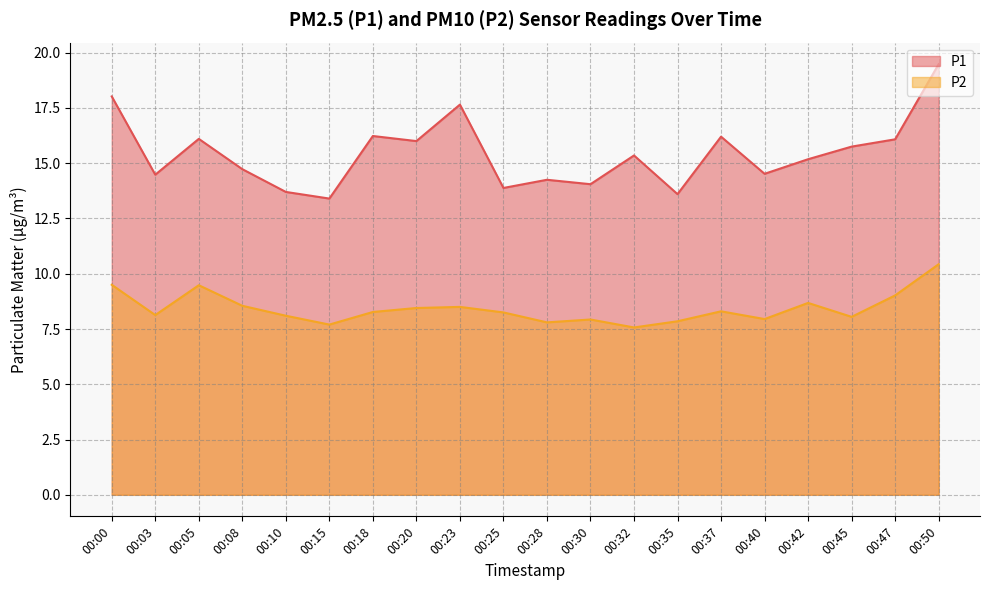

True or false: P1 and P2 intersect in this chart.

False